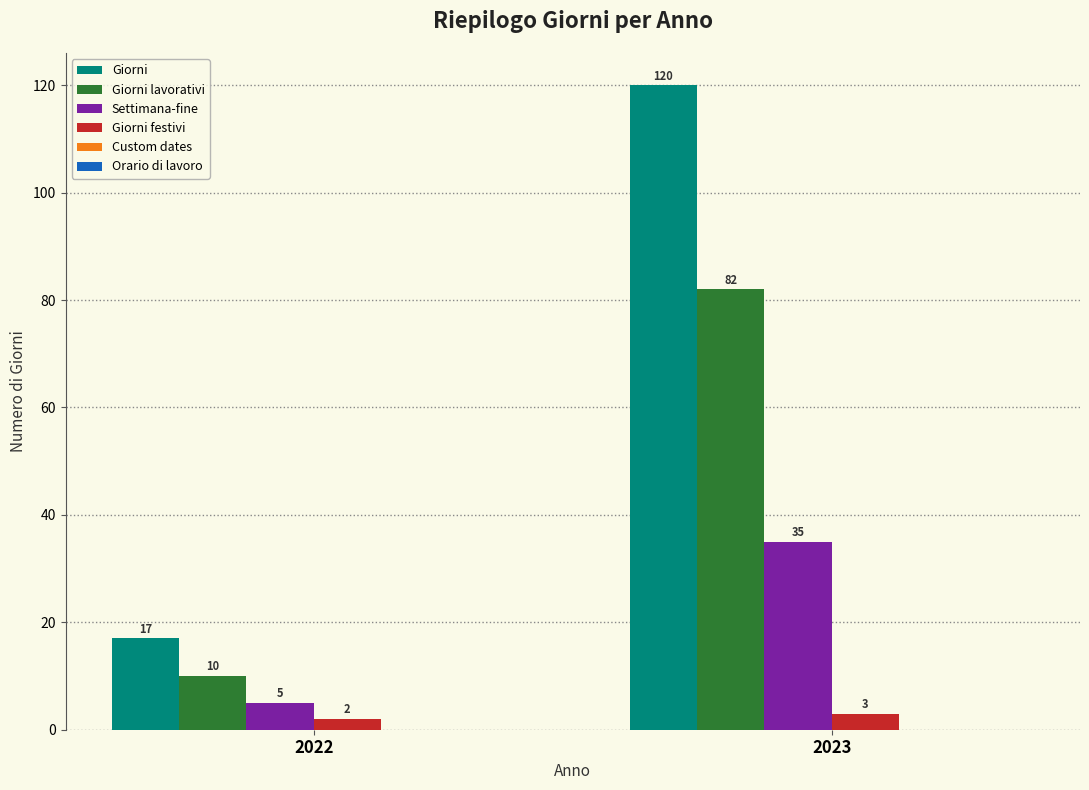

Reading left to right, transcribe all the data shown in this chart.

Giorni: 17	120
Giorni lavorativi: 10	82
Settimana-fine: 5	35
Giorni festivi: 2	3